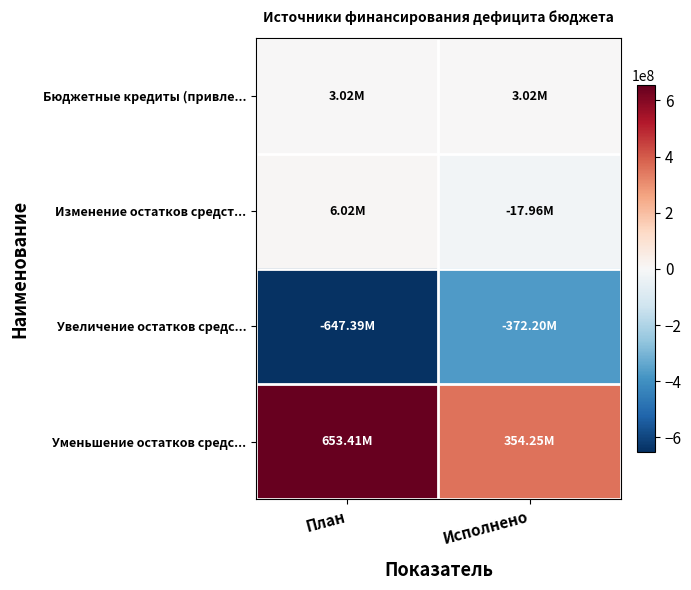

What is the spread (max minus min) of values at План?

1300797322.5